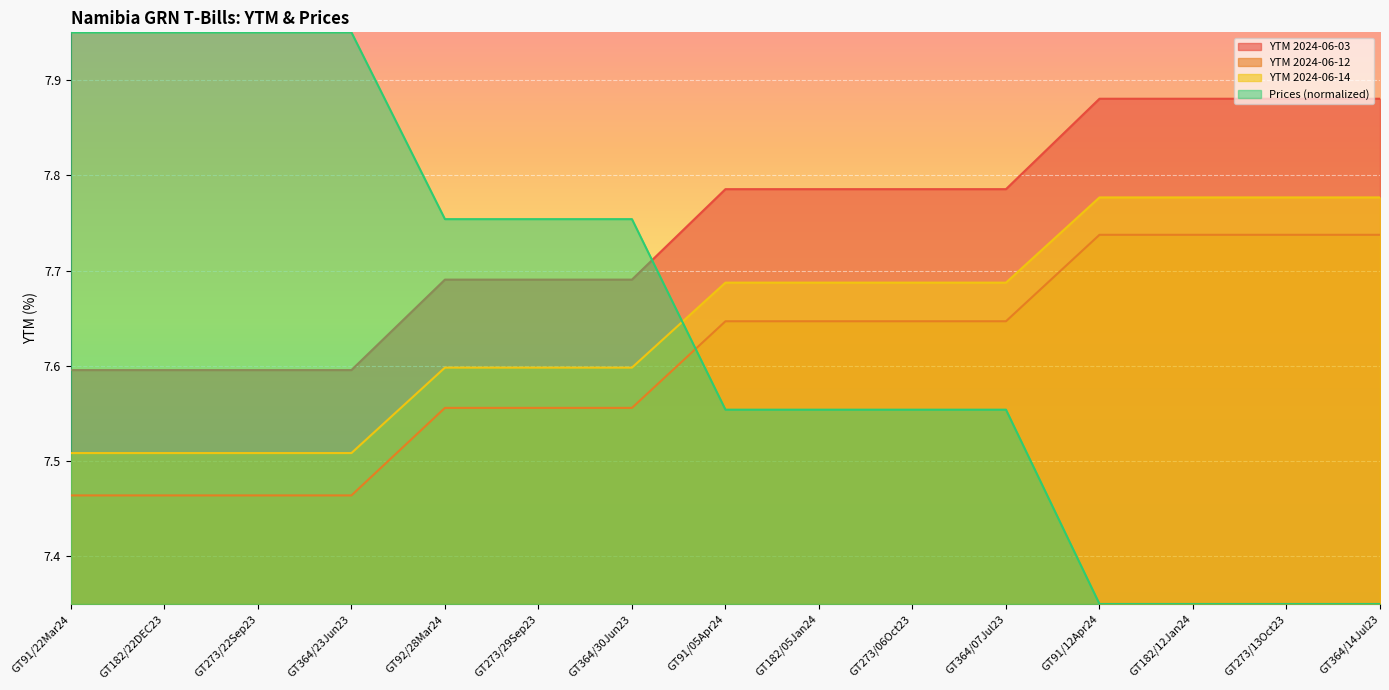

The YTM 2024-06-03 series shows 7.9 at GT182/12Jan24. True or false?

True